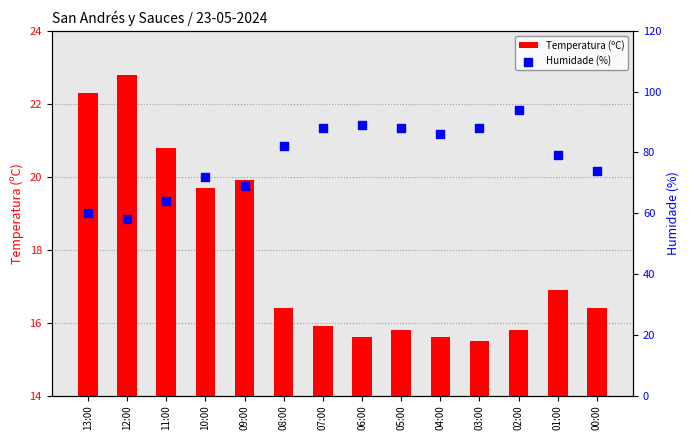

Which series reaches the maximum Y coordinate?

Humidade (%)